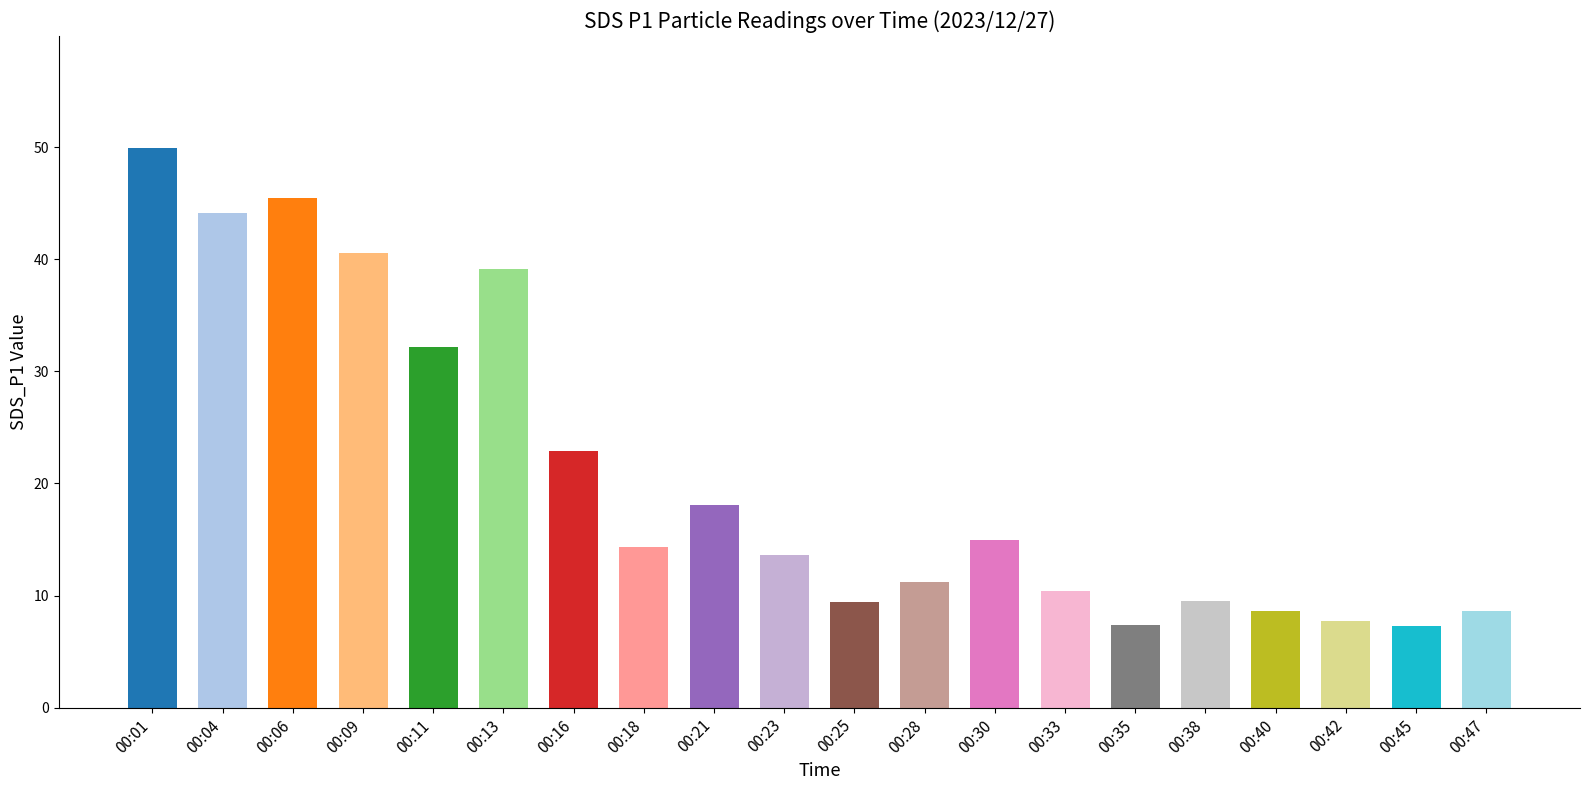

What is the sum of all values?

415.4